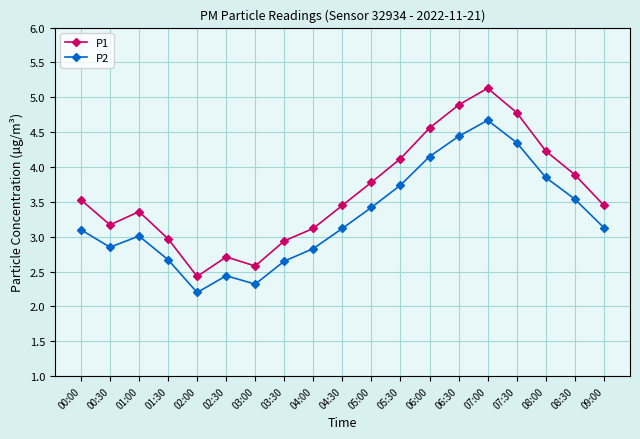

At which category does the chart reach its peak across all series?

07:00